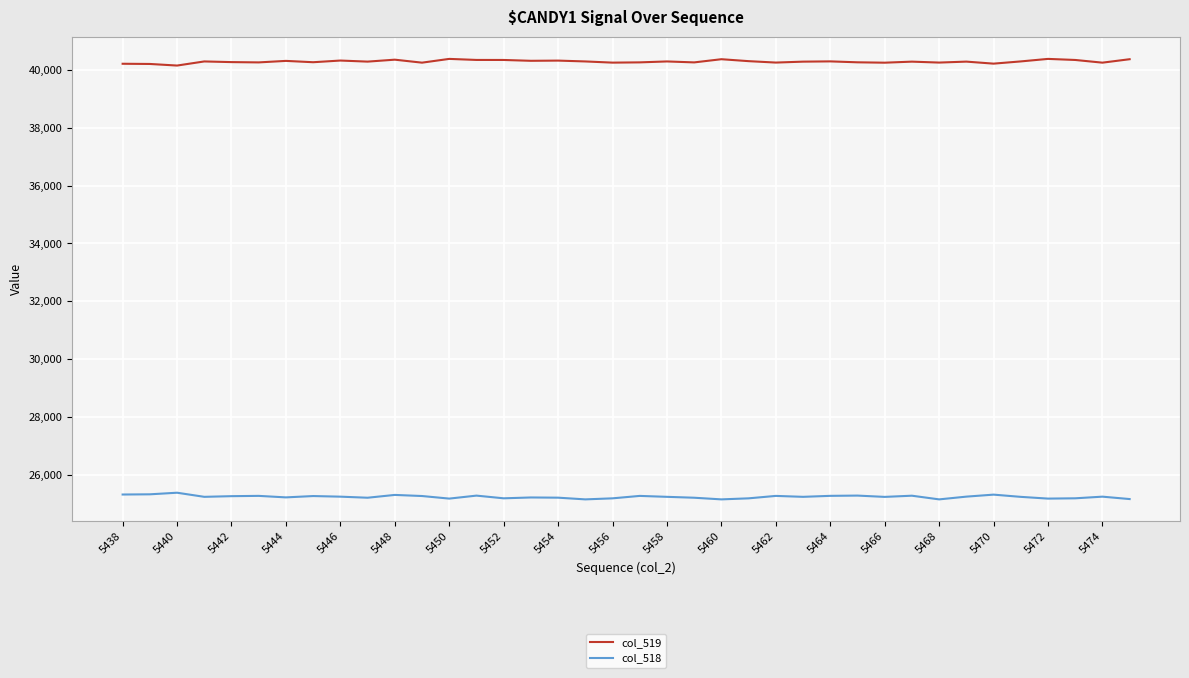

List the series in order of their overall mean, highest first.

col_519, col_518